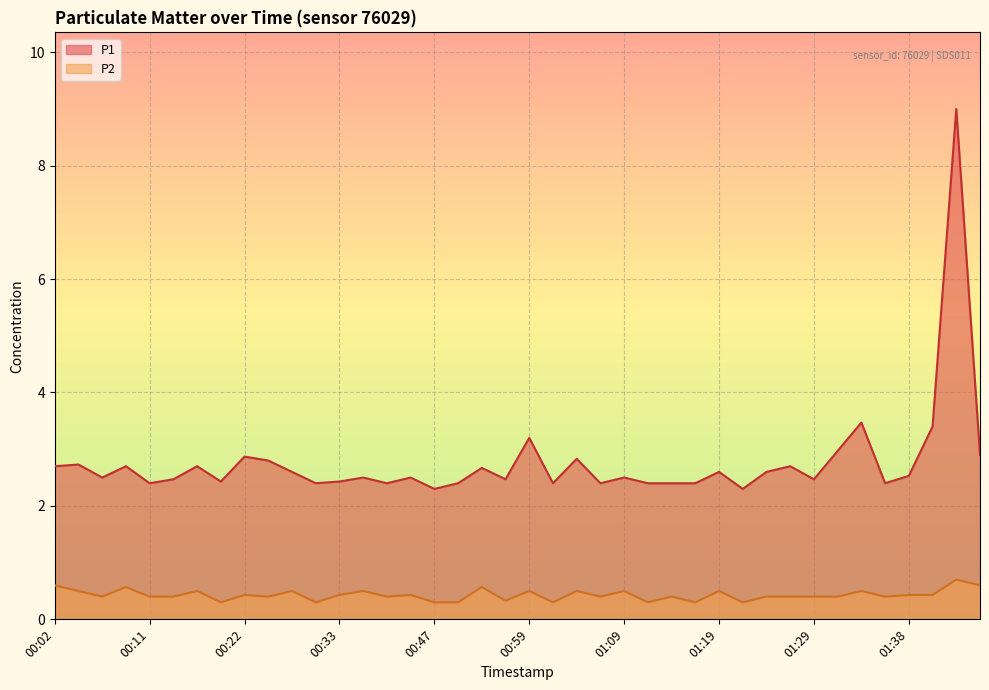

Which series has the widest spread of values?

P1